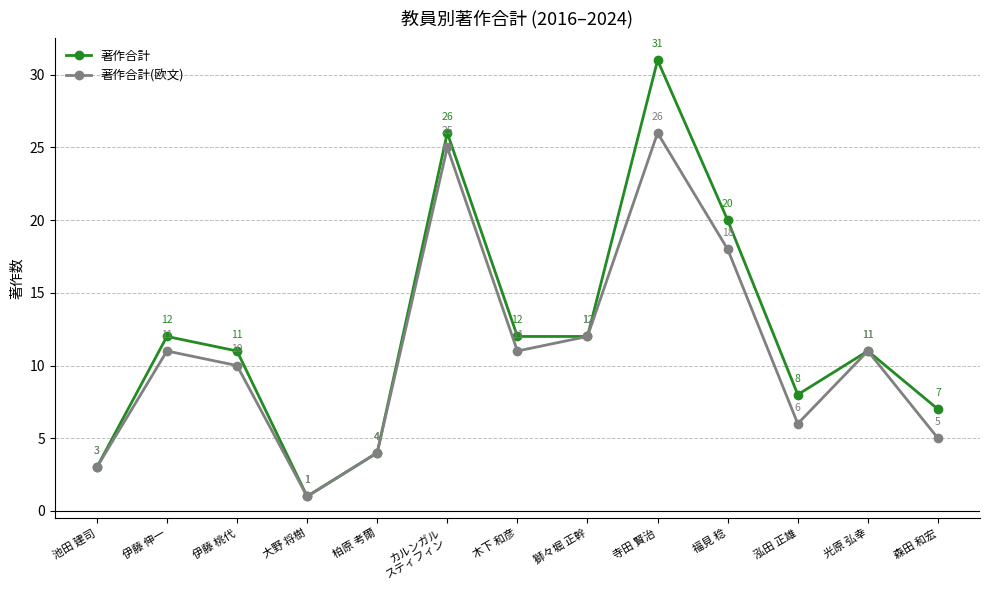

What is the value of the 著作合計 point at the 3rd from the left?

11